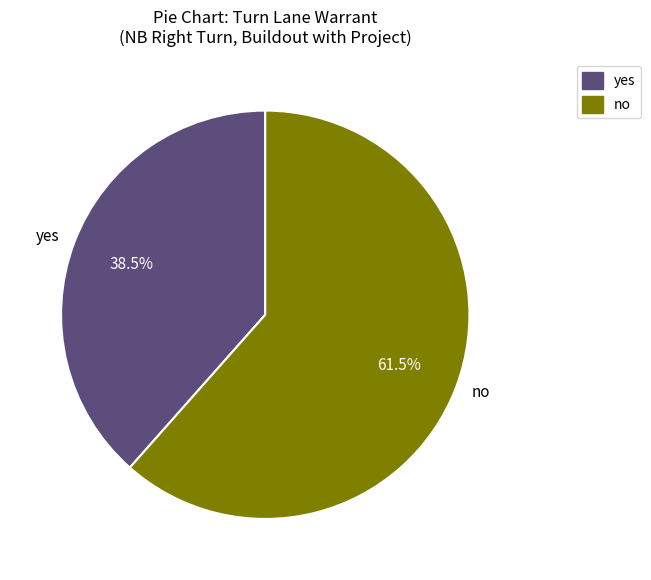

What percentage is NOT represented by yes?

61.5%